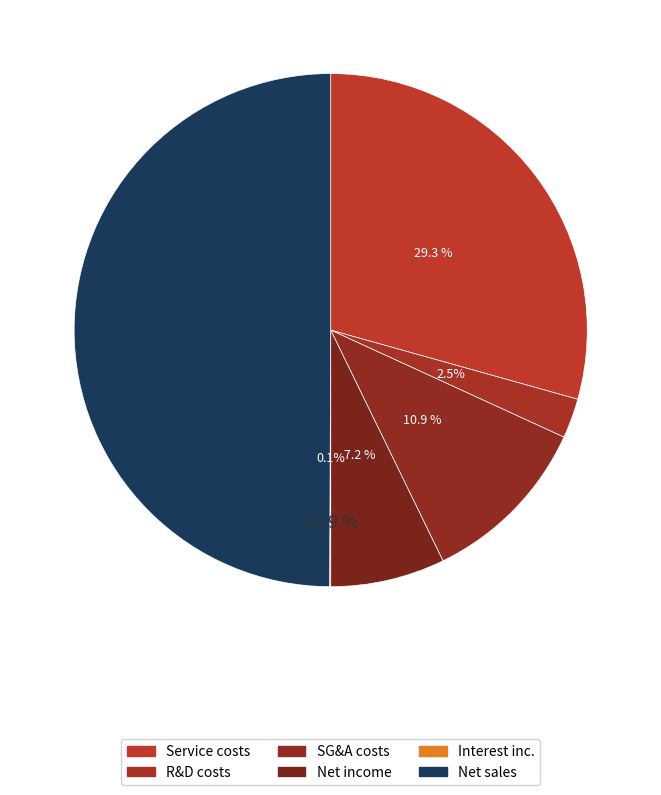

Which category has the biggest portion of the pie?

Net sales